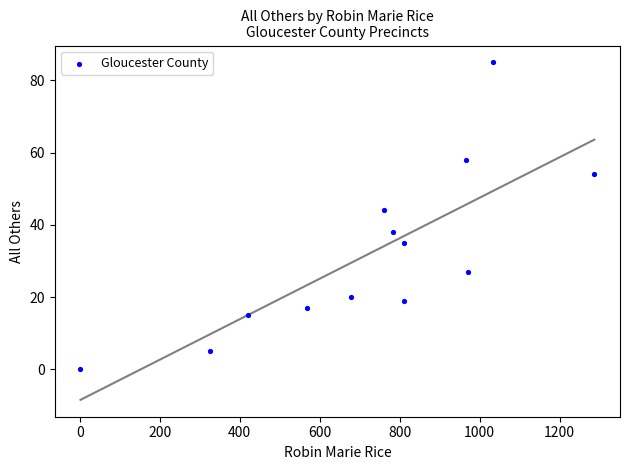

What is the range of X values (max minus min)?

1285